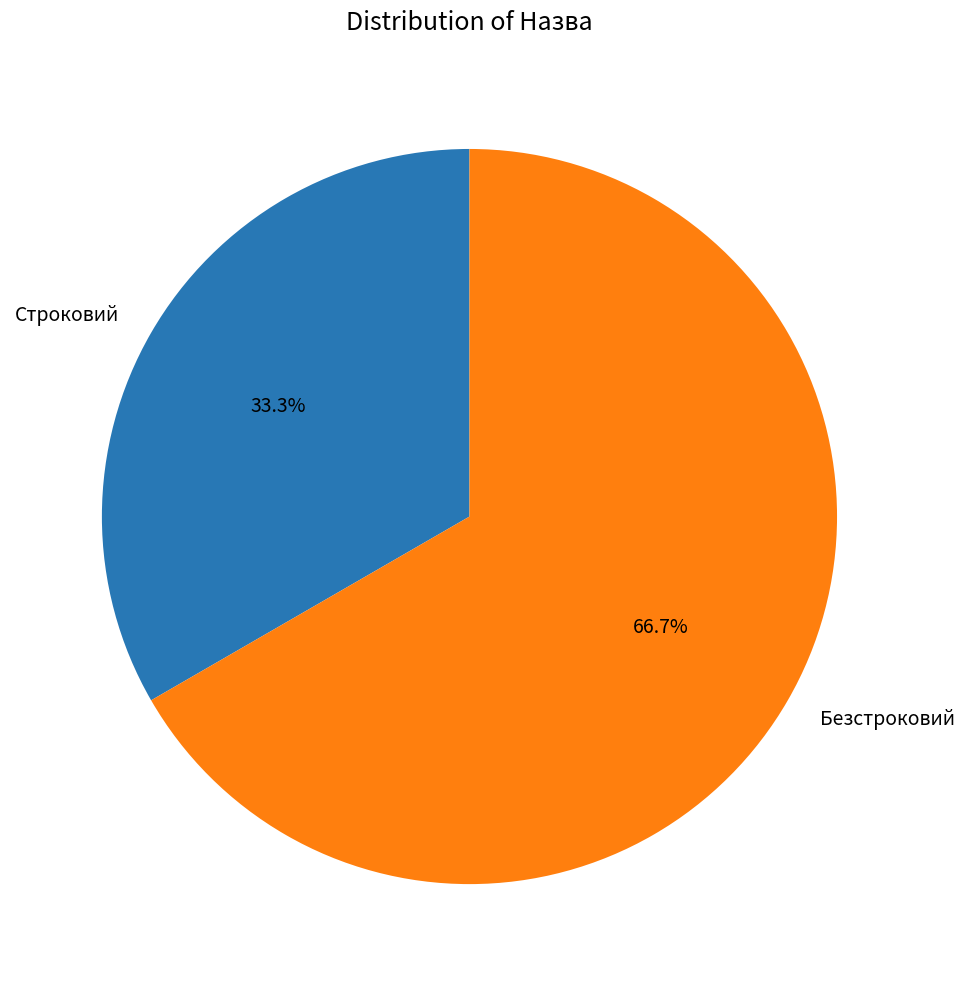

Does Безстроковий account for over 50% of the chart?

Yes